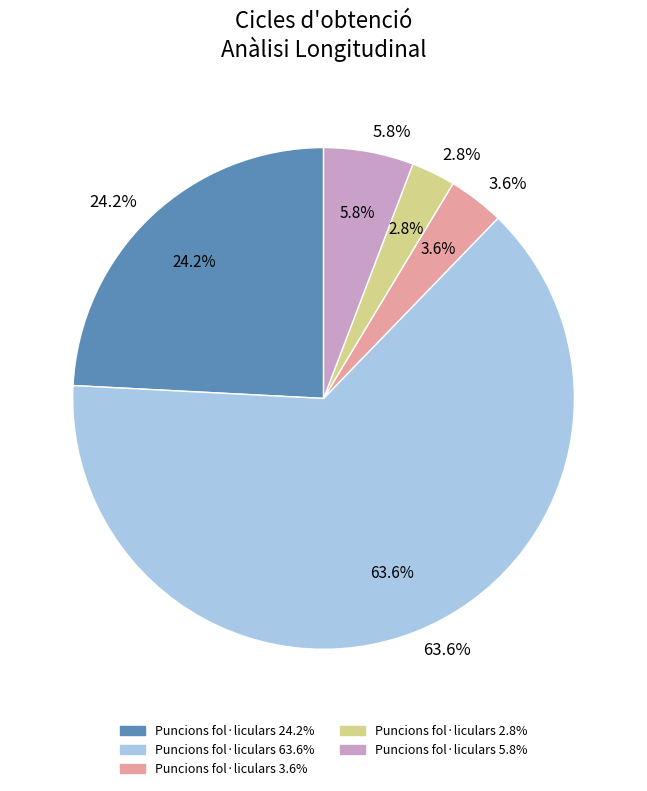

Rank the categories by value from highest to lowest.

63.6%, 24.2%, 5.8%, 3.6%, 2.8%